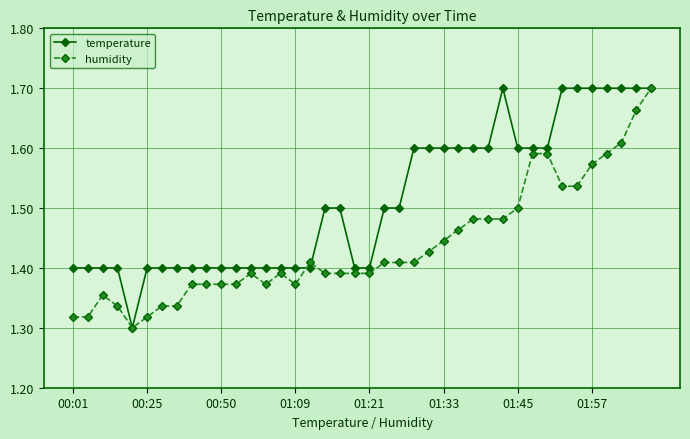

Count the humidity values in the range 1 to 2.

40